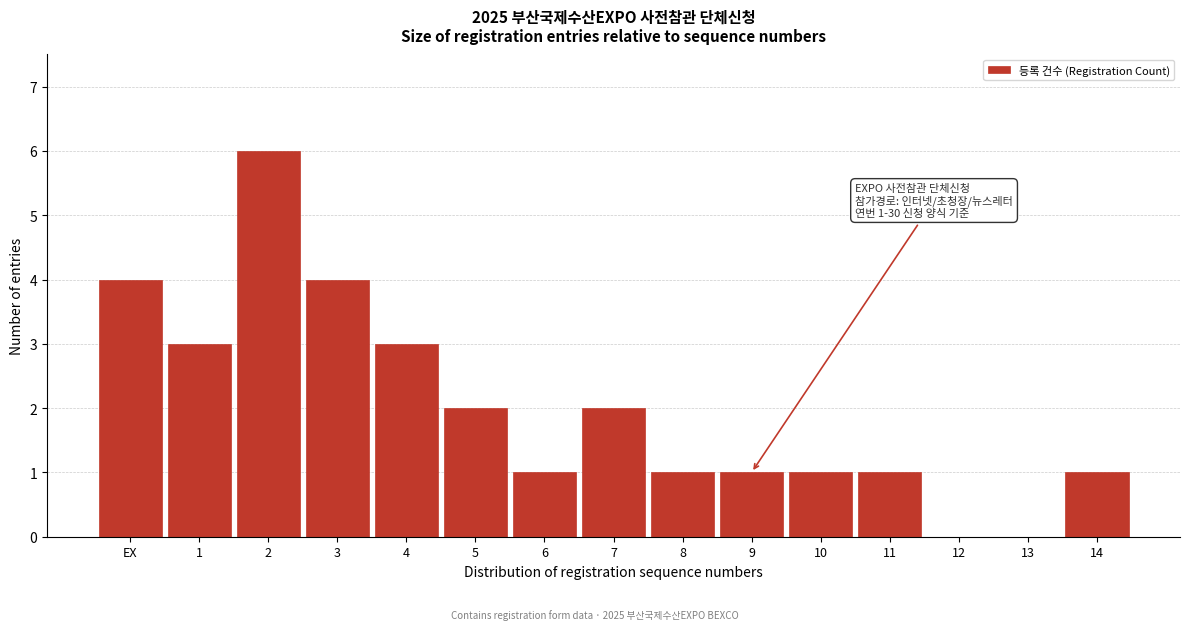

Reading left to right, list all the values displayed in this chart.

EX=4	1=3	2=6	3=4	4=3	5=2	6=1	7=2	8=1	9=1	10=1	11=1	12=0	13=0	14=1